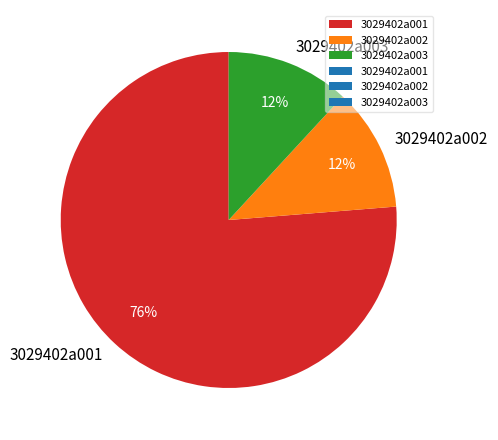

How many slices are in this pie chart?

3